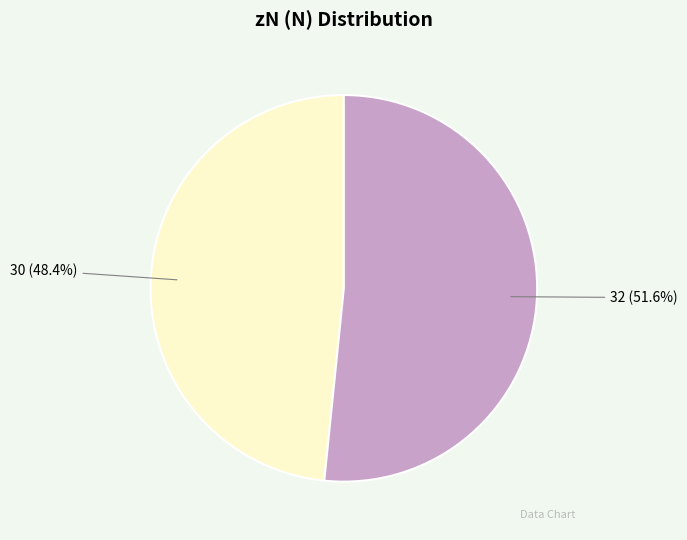

Rank the categories by value from highest to lowest.

32, 30